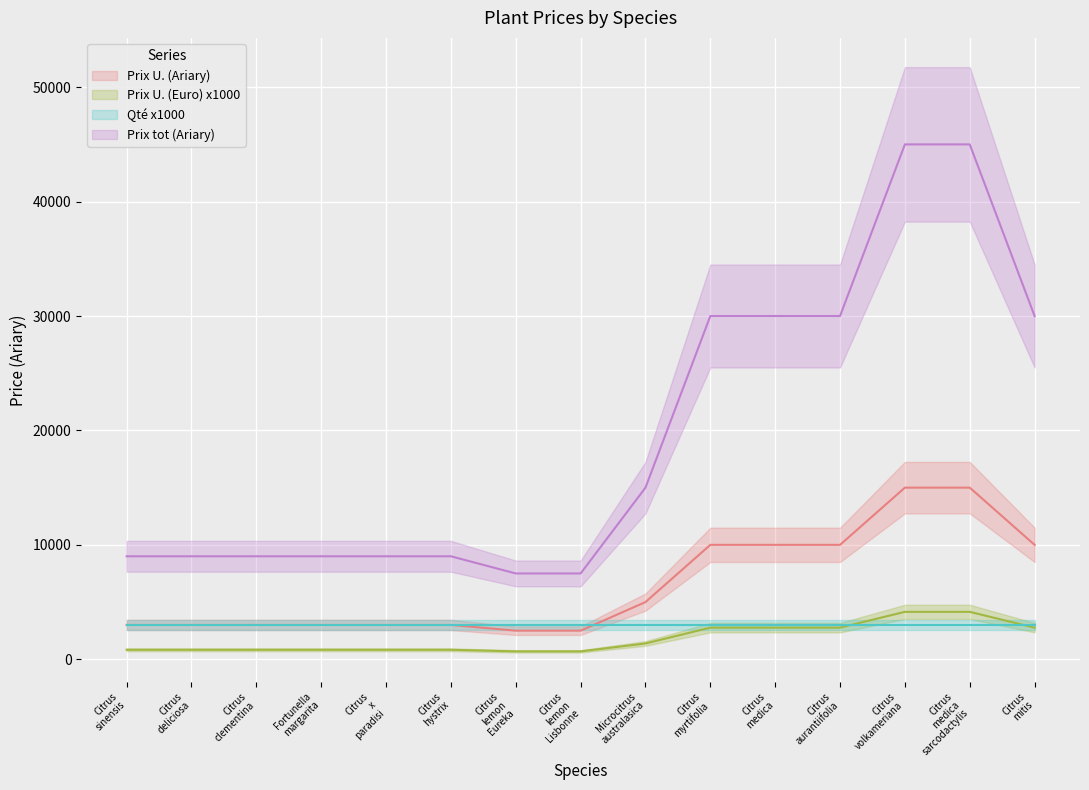

At which category is the sum across all series the highest?

Citrus volkameriana